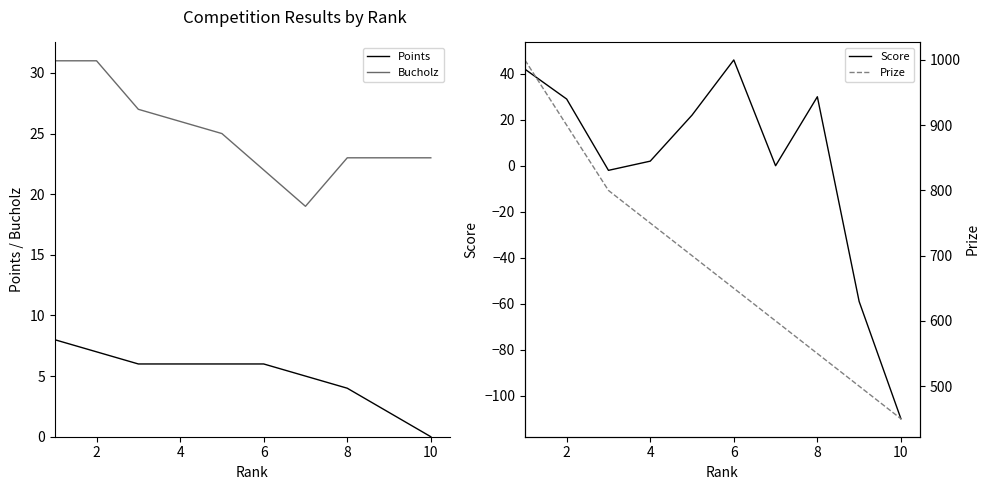

True or false: Bucholz has a value of 31 at 2.

True